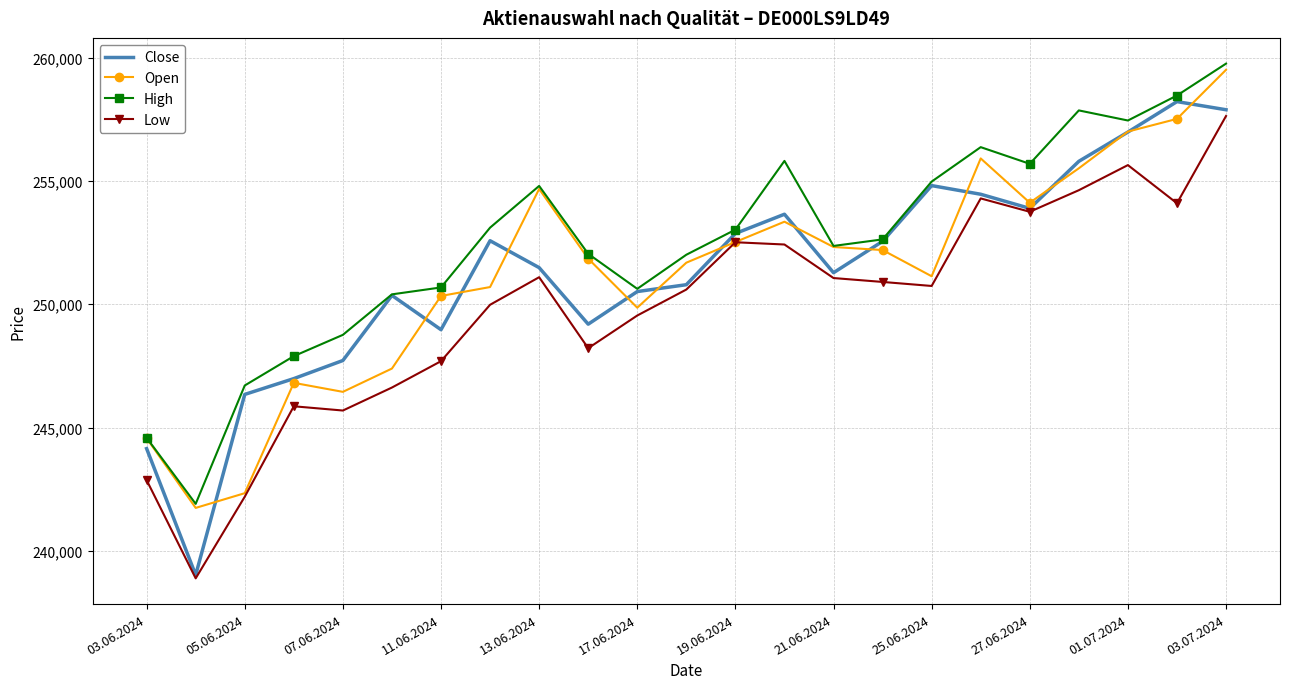

Which series has the largest total across all categories?

High